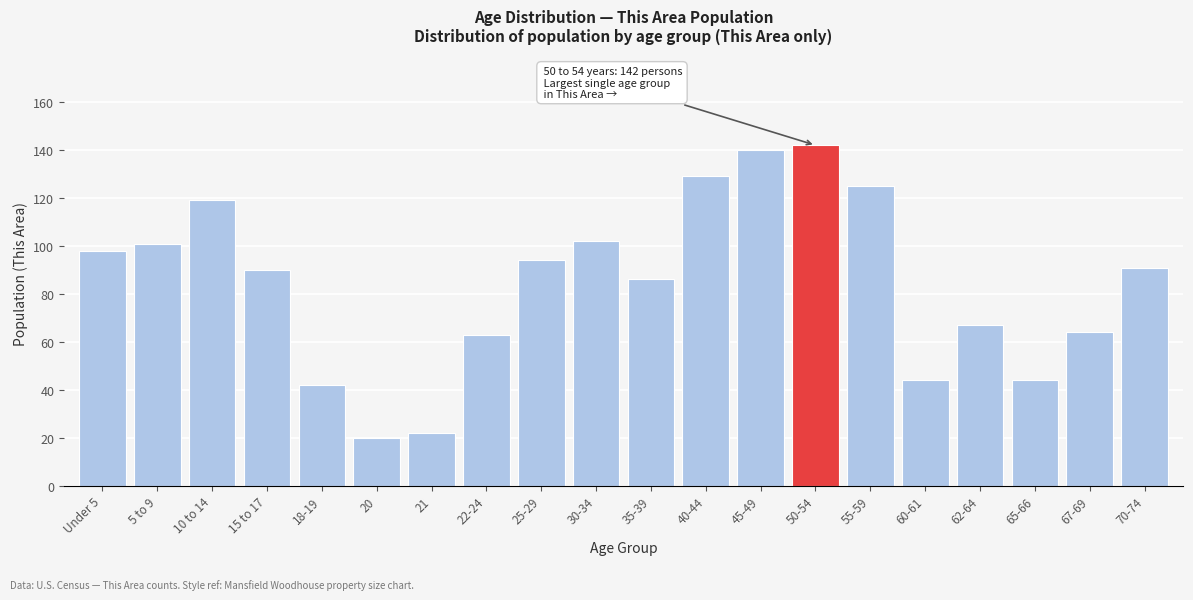

Reading left to right, transcribe all the data shown in this chart.

Under 5=98	5 to 9=101	10 to 14=119	15 to 17=90	18-19=42	20=20	21=22	22-24=63	25-29=94	30-34=102	35-39=86	40-44=129	45-49=140	50-54=142	55-59=125	60-61=44	62-64=67	65-66=44	67-69=64	70-74=91